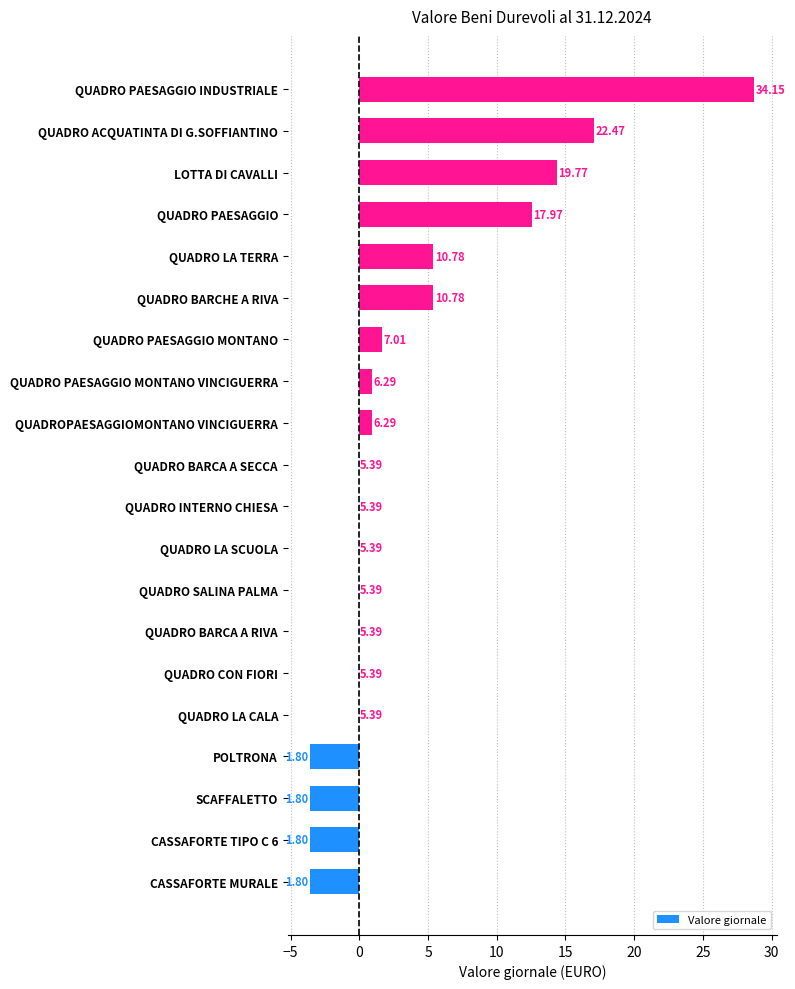

What is the difference between the maximum and minimum values?

32.3